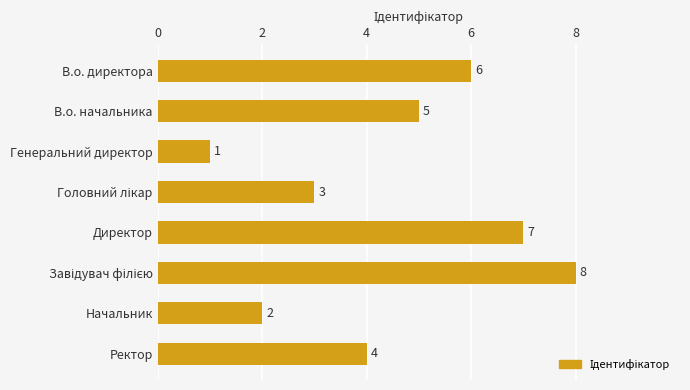

At which label is the value closest to 4?

Ректор